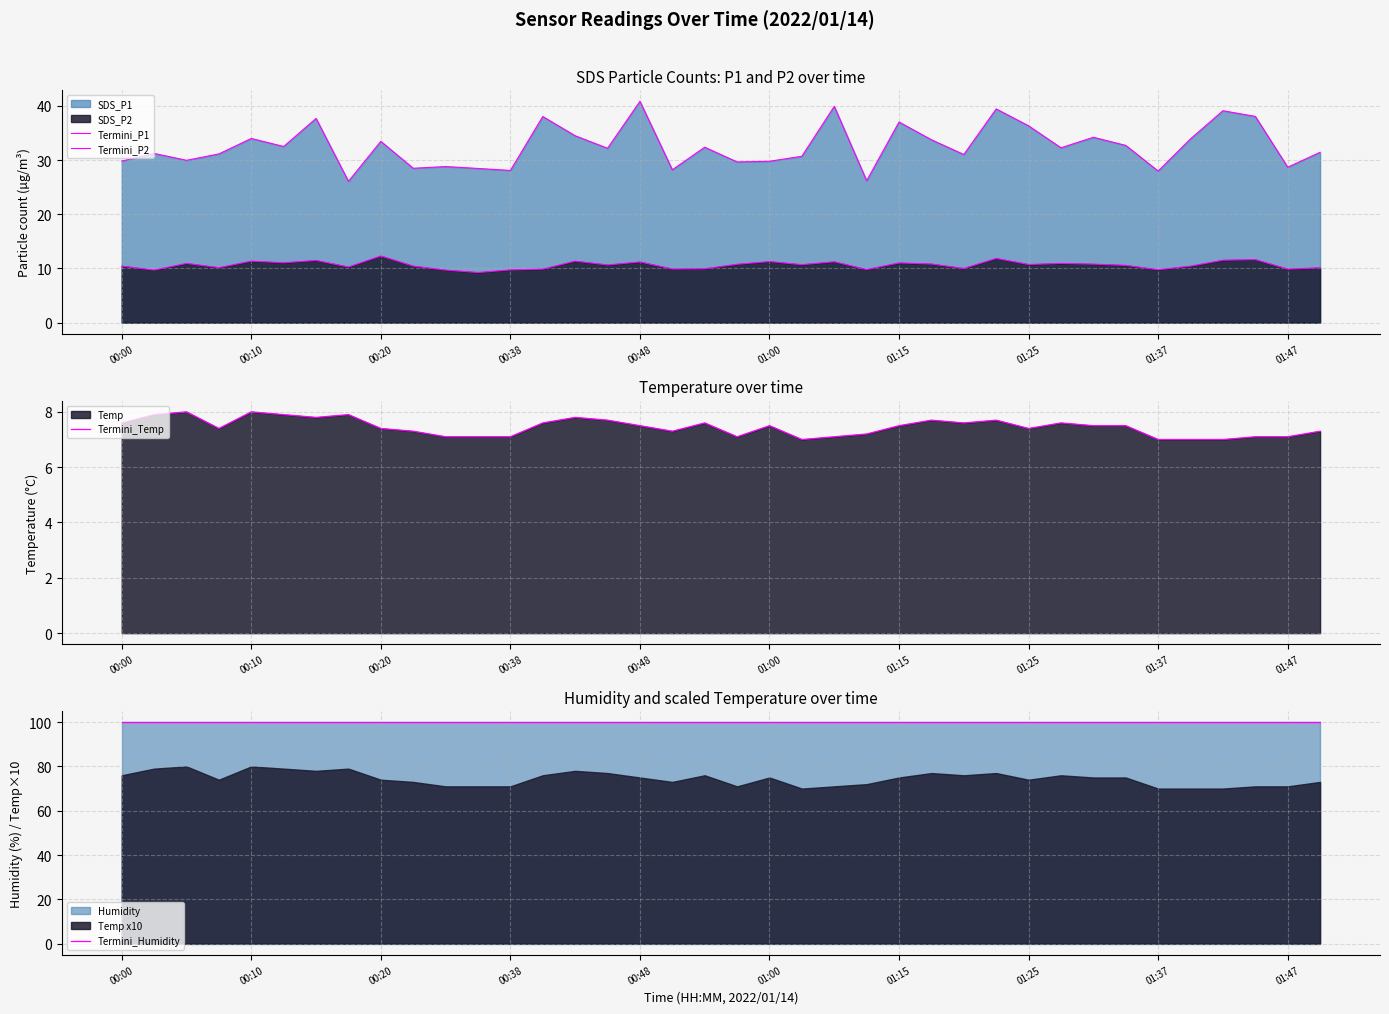

What is the maximum value for Termini_Temp?

8.0